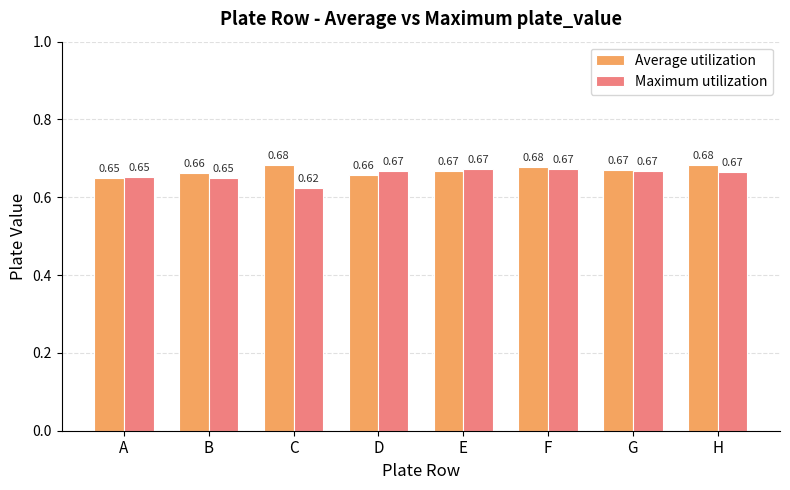

At which label does Maximum utilization reach its minimum?

C